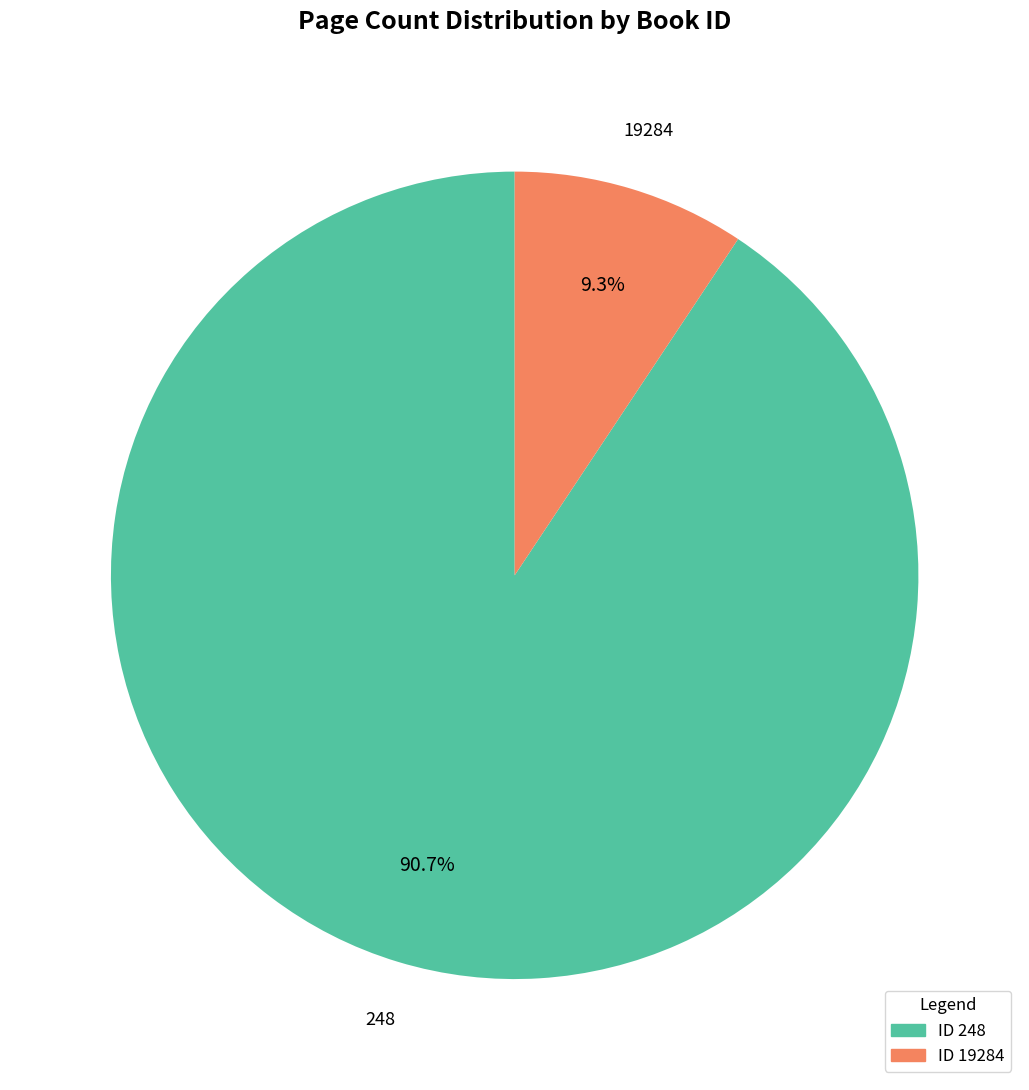

Which slice is the smallest?

ID 19284